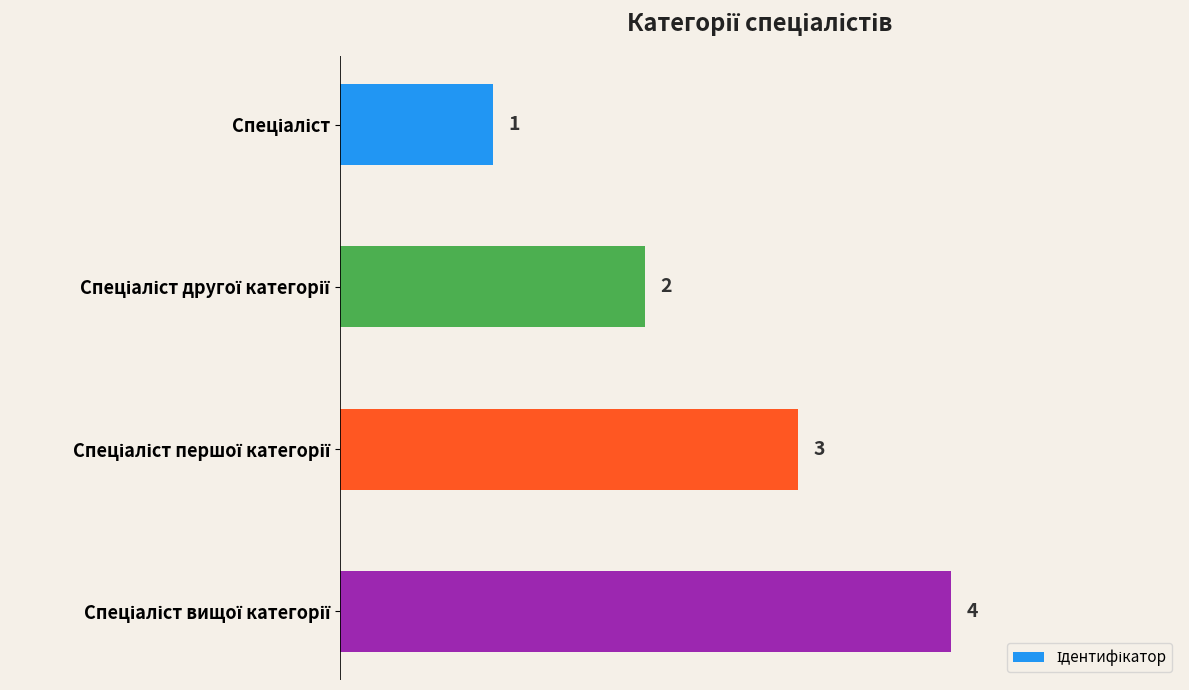

What is the greatest value displayed?

4